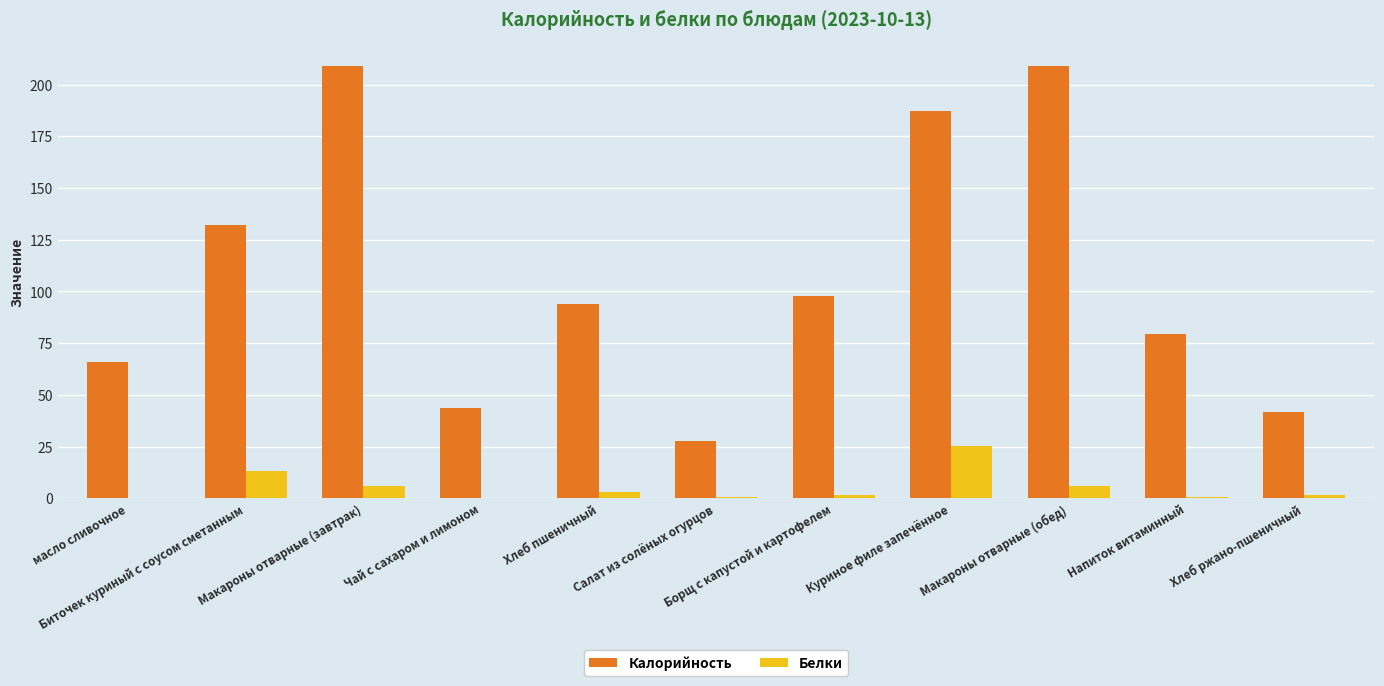

Which series has the largest range (max minus min)?

Калорийность